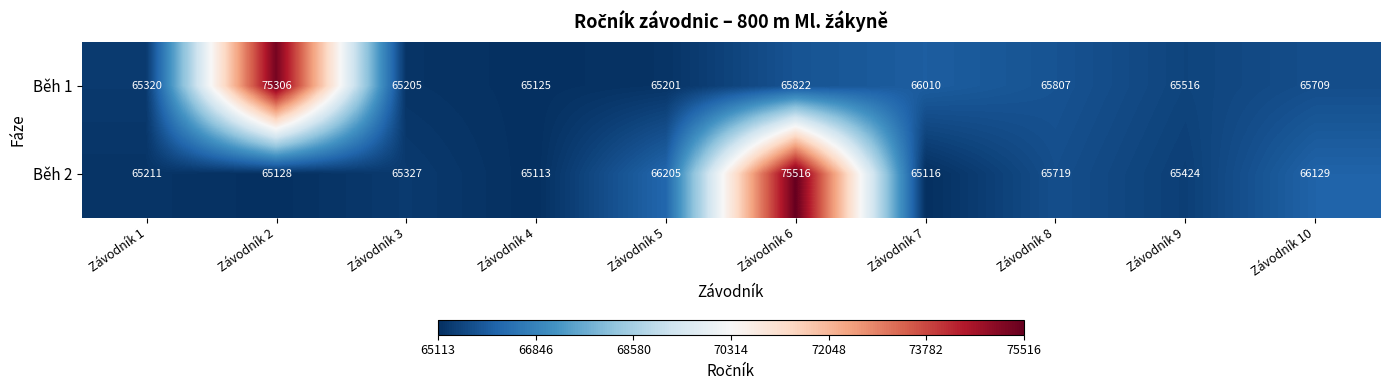

What is the difference between the highest and lowest values at Závodník 6?

9694